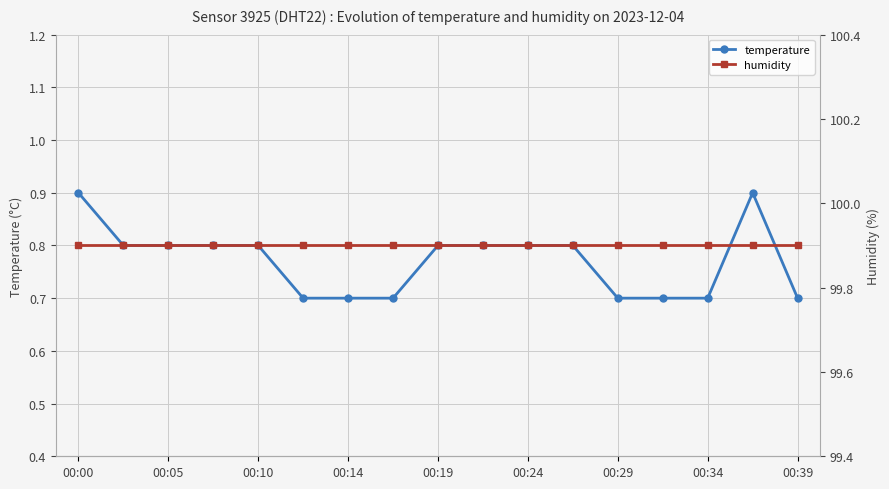

Is it true that humidity equals 99.9 at 15?

True